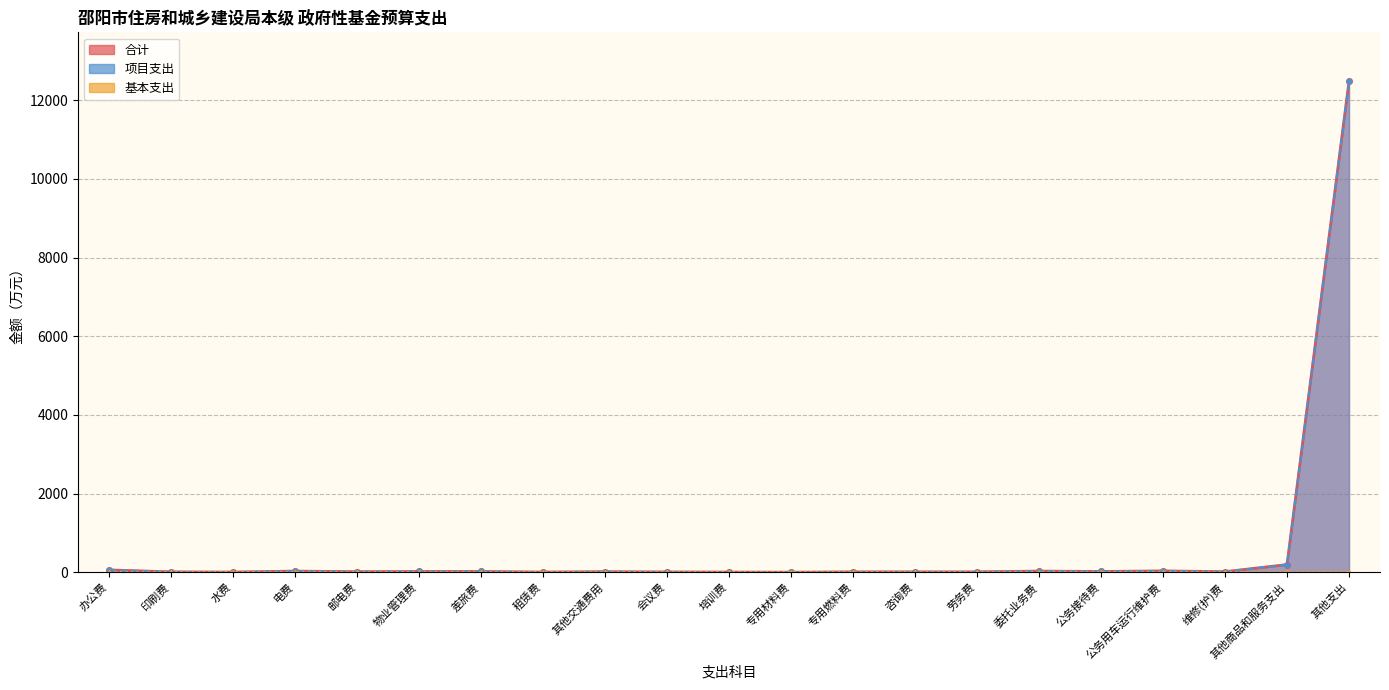

Reading left to right, extract all data points from this chart.

合计: 60	10	5	30	15	20	20	5	15	8	5	2	10	10	10	30	20	35	15	195	12480
项目支出: 60	10	5	30	15	20	20	5	15	8	5	2	10	10	10	30	20	35	15	195	12480